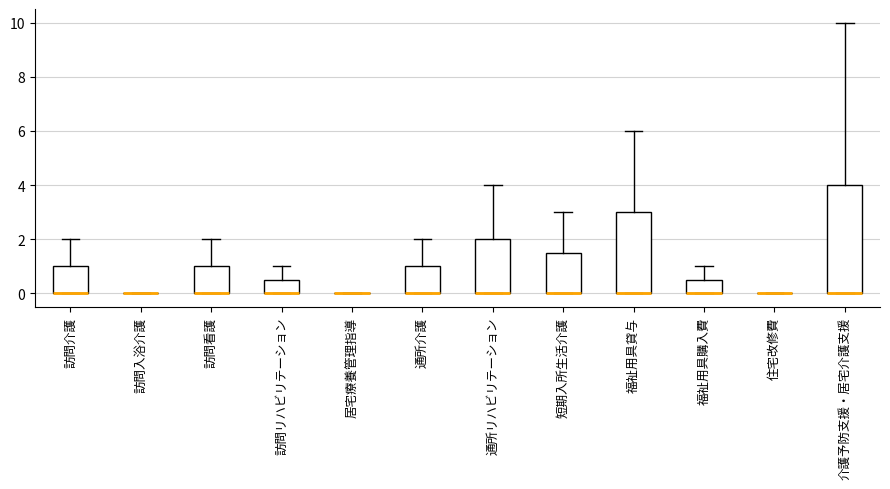

Where is the lower edge of the box for 短期入所生活介護 on the y-axis? The values are not printed on the chart, so give them approximately, as read against the axis.

0.0